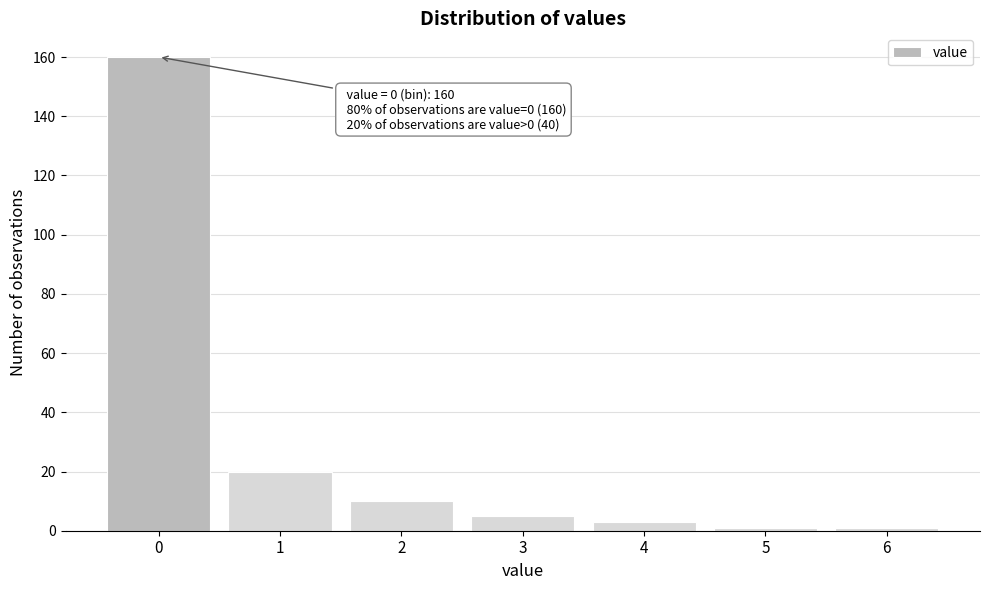

Reading left to right, transcribe all the data shown in this chart.

160	20	10	5	3	1	1